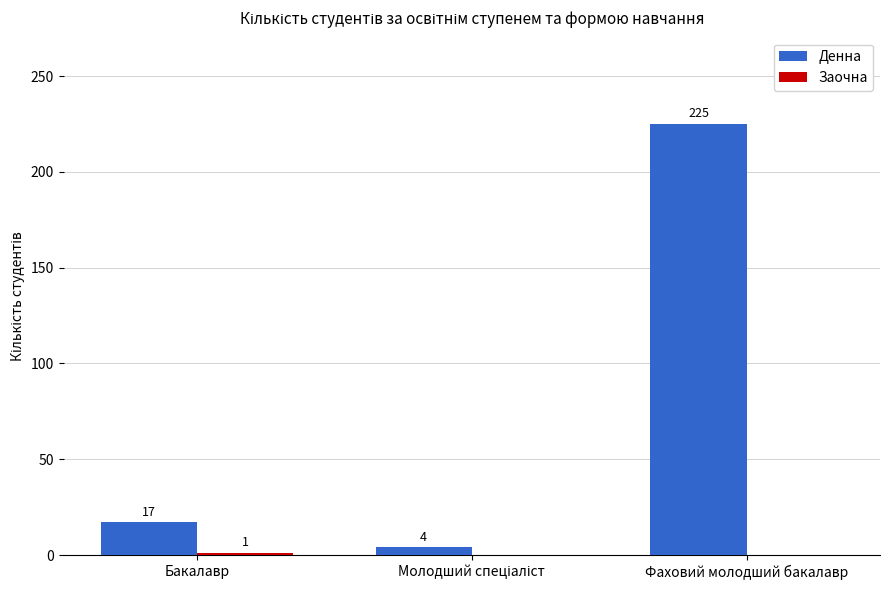

Which series has the largest total across all categories?

Денна